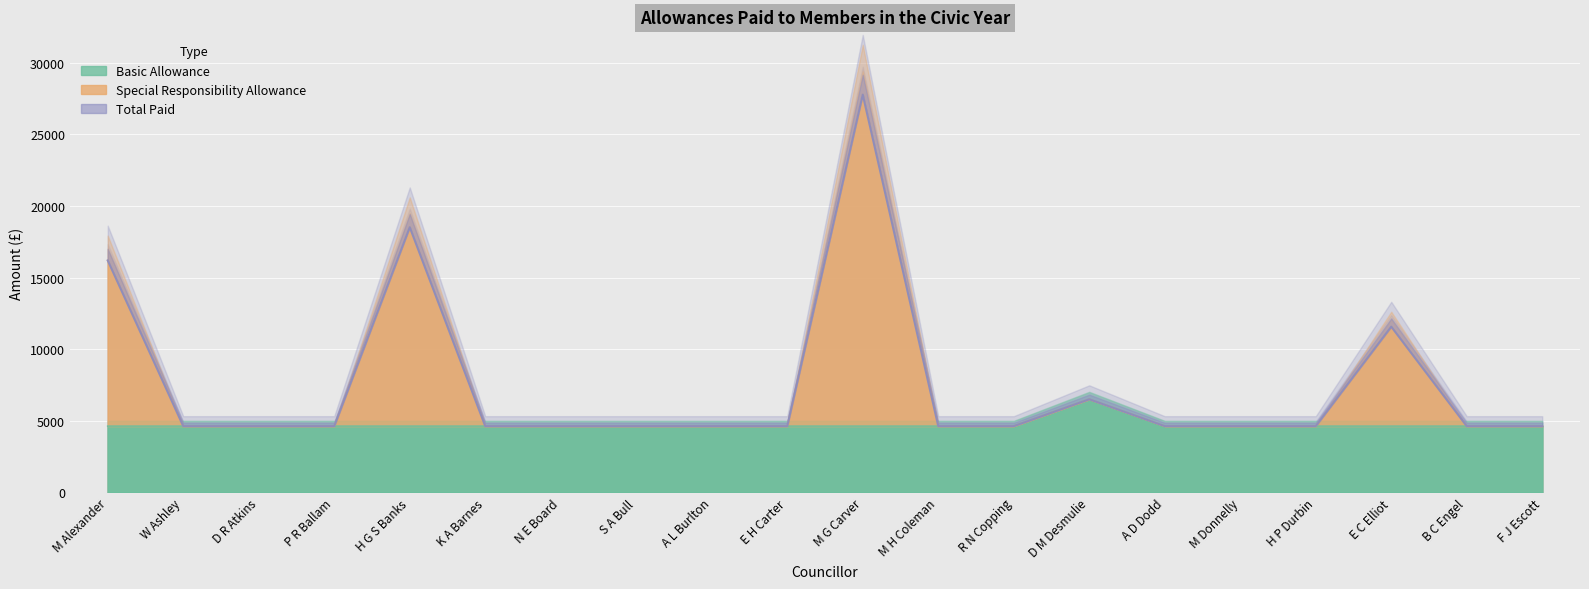

Between M Donnelly and M Alexander, which is larger?

M Donnelly